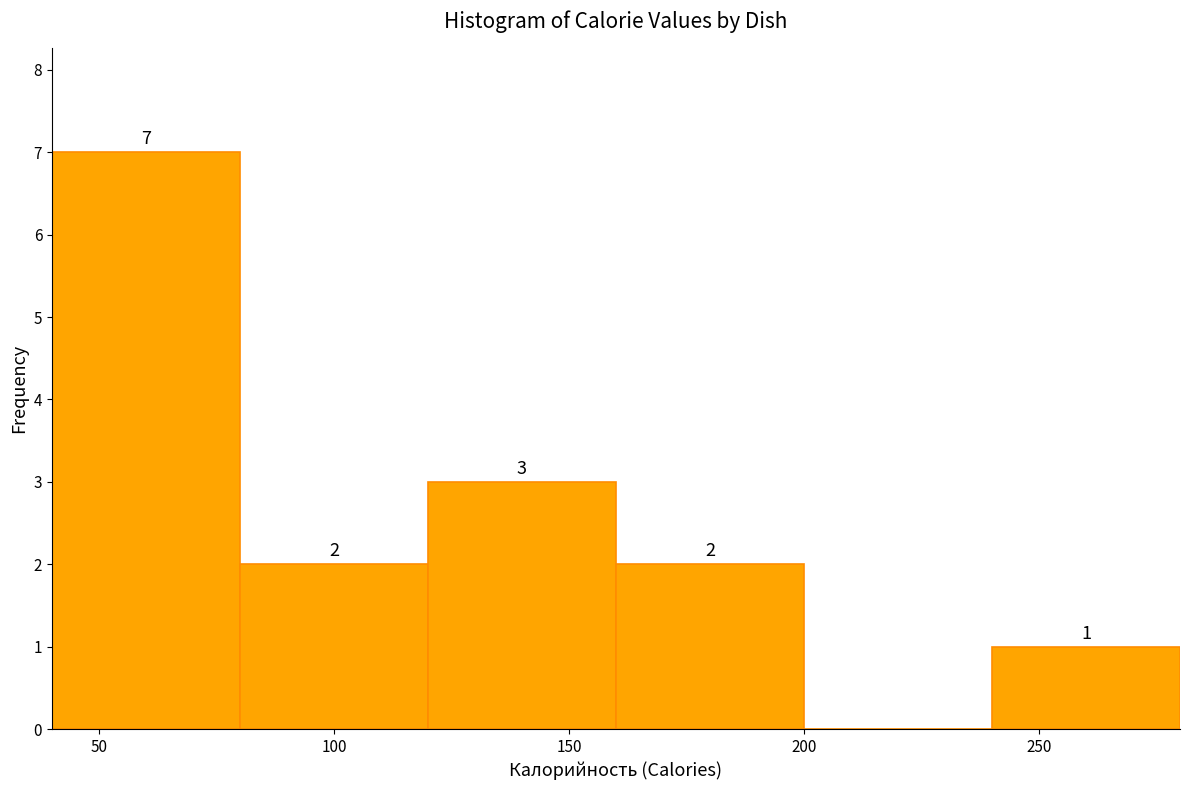

Over which range of the x-axis is the bar tallest?

40 to 80